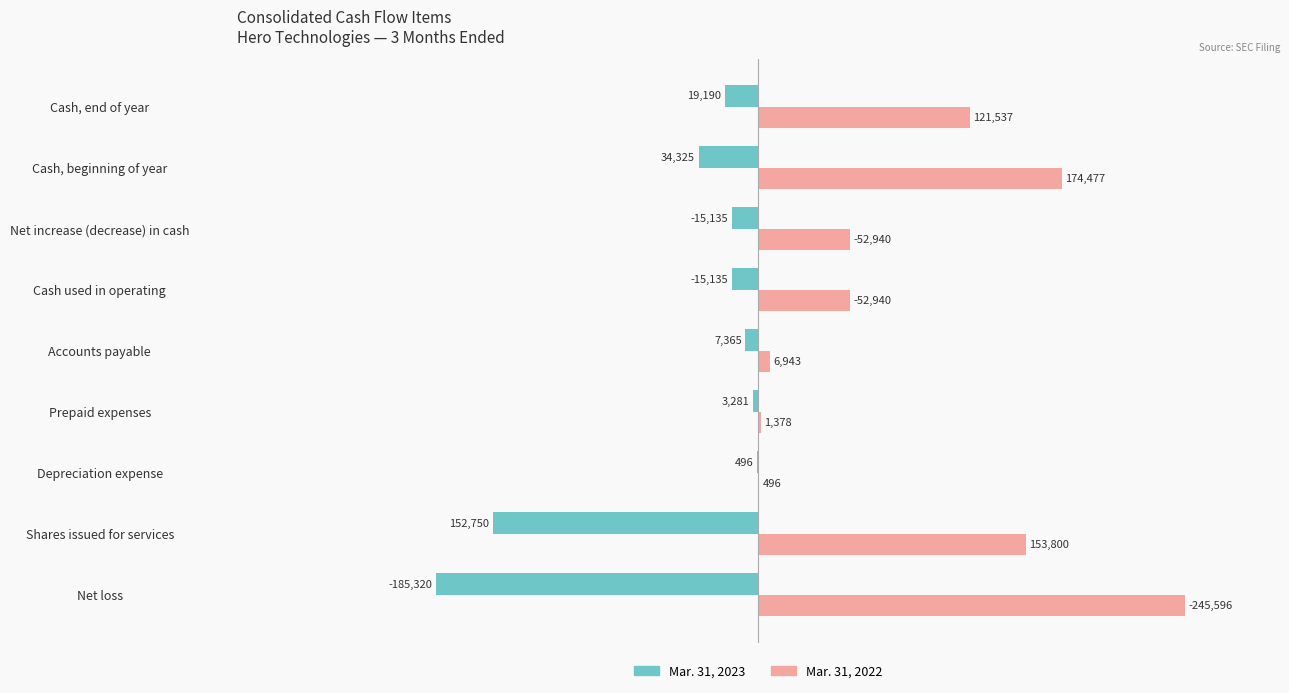

The value of Mar. 31, 2023 at Cash, beginning of year is -7796. True or false?

False